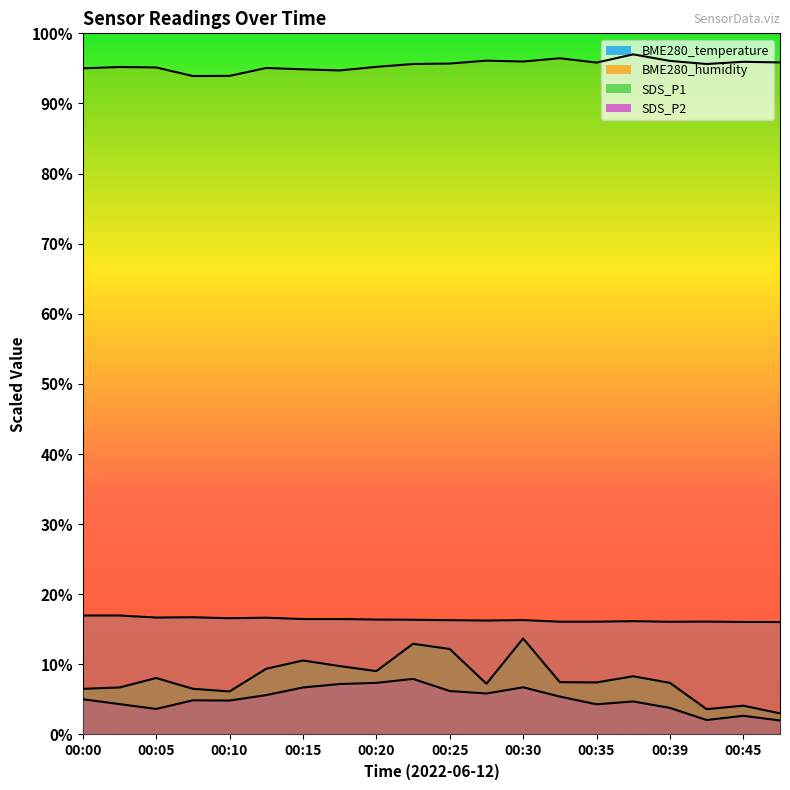

Where is SDS_P1 nearest to the value 8?

00:05